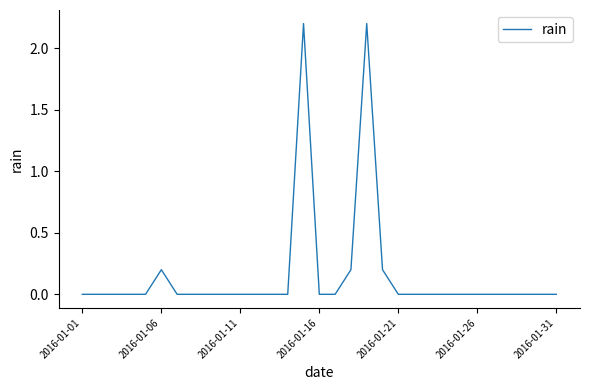

What is the maximum value shown in the chart?

2.2